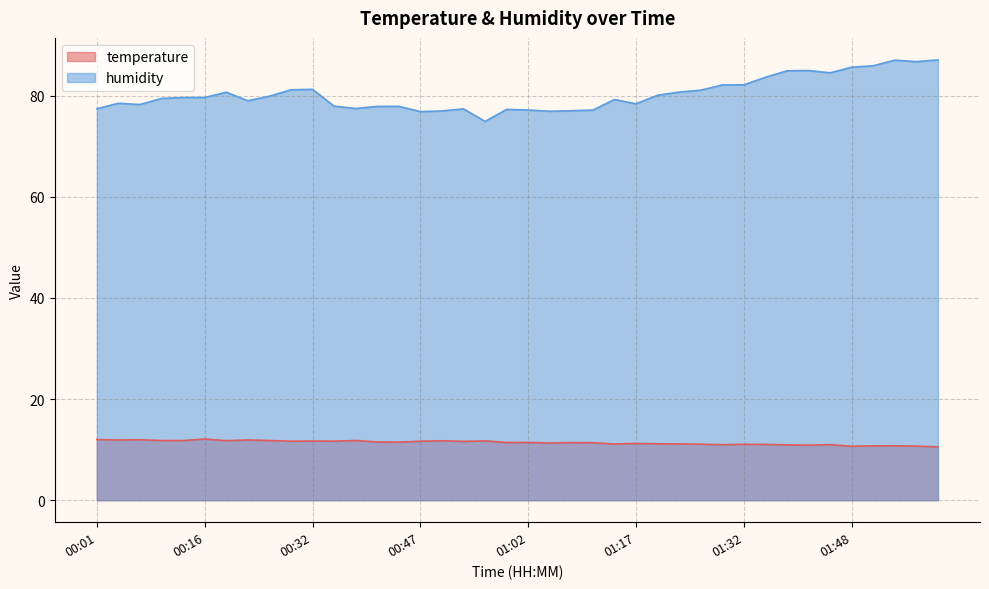

True or false: humidity has a value of 86.7 at 01:57.

True